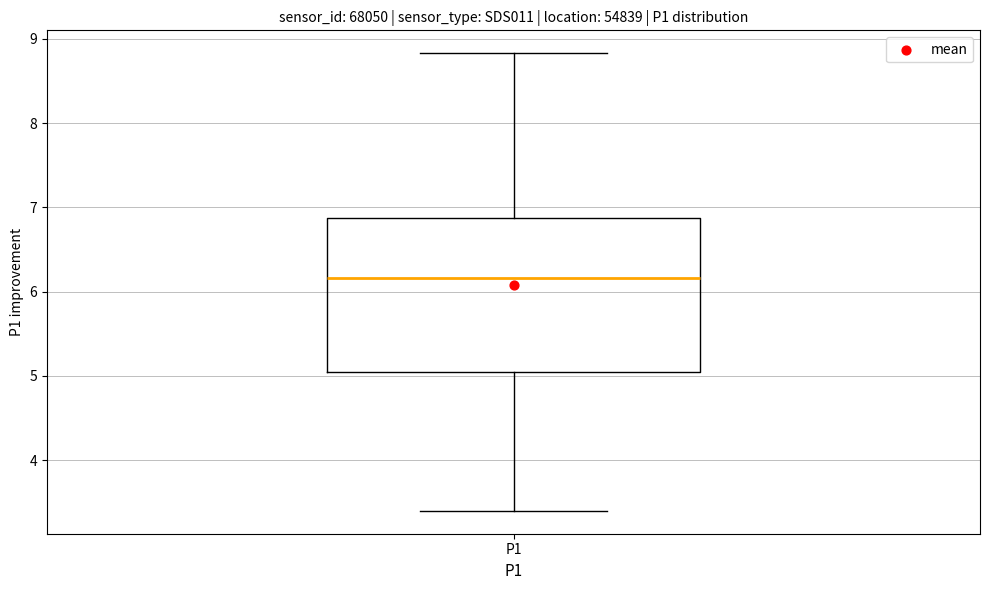

Transcribe this box plot: give where the median line is, the range the box spans, and where the two whiskers end, as read against the y-axis. The values are not printed on the chart, so give them approximately, as read against the axis.

median 6.2, box 5.1 to 6.9, whiskers 3.4 to 8.8